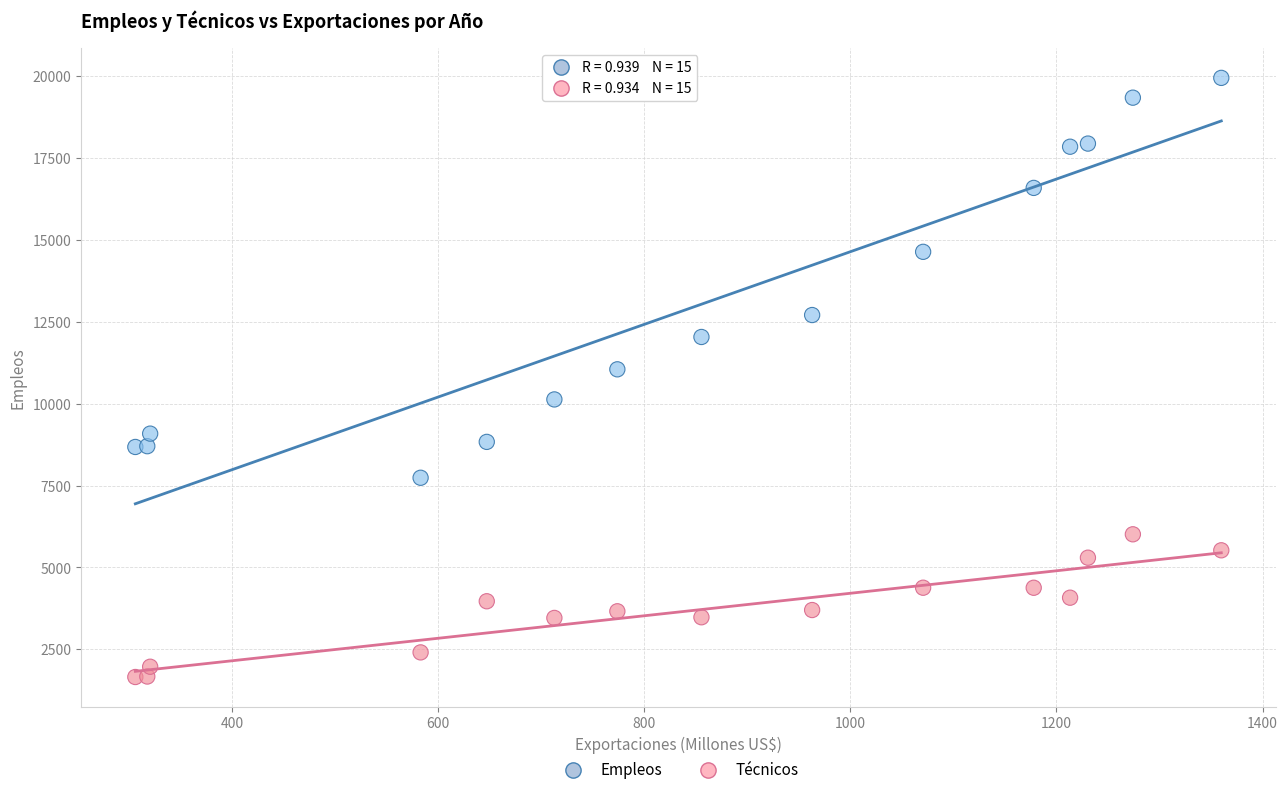

Which series contains the highest Y value?

Empleos